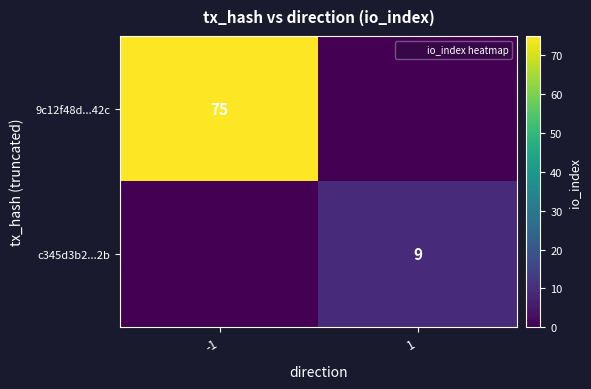

Rank the categories by 9c12f48d...42c value from lowest to highest.

1, -1